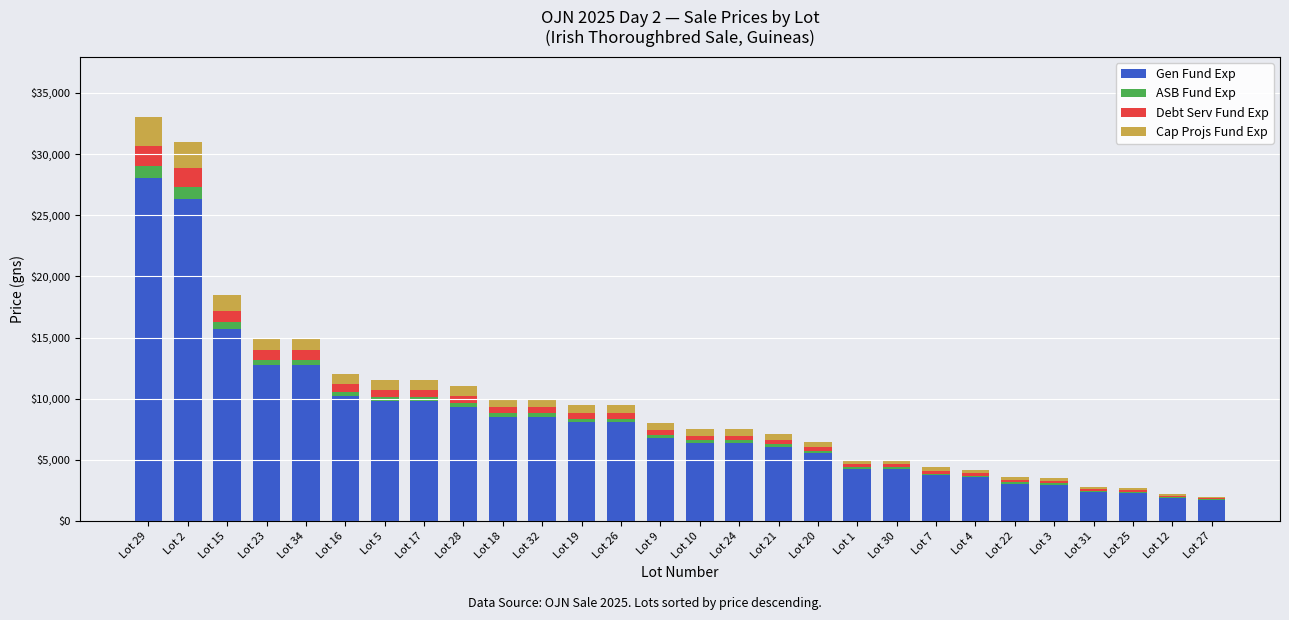

Where is Gen Fund Exp nearest to the value 14875?

Lot 15